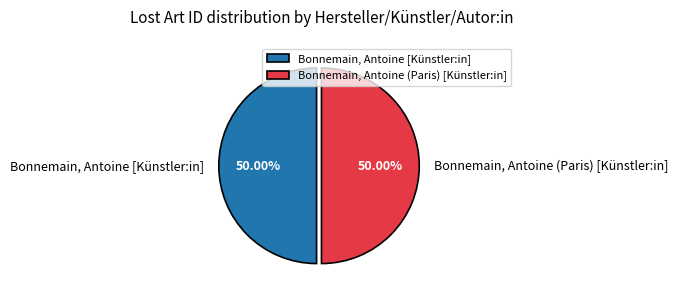

Do Bonnemain, Antoine [Künstler:in] and Bonnemain, Antoine (Paris) [Künstler:in] together represent more than half of the pie?

Yes